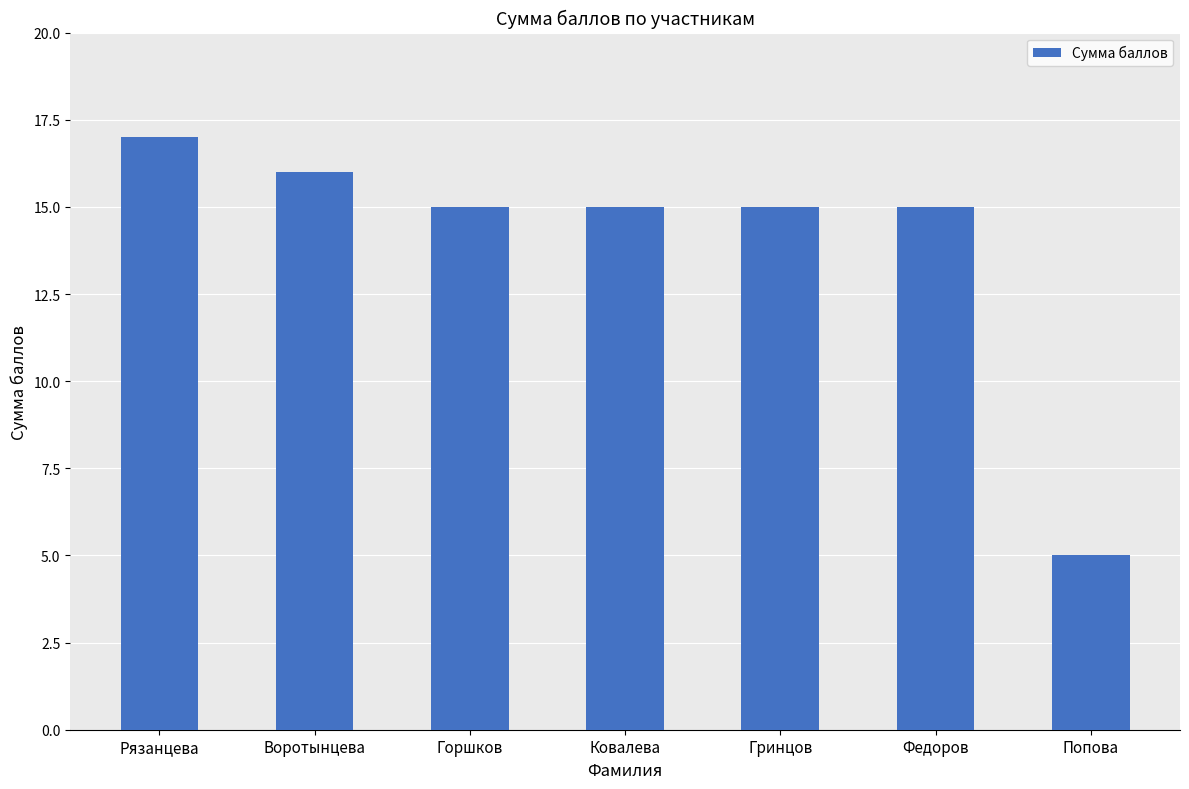

What is the label of the 5th bar from the right?

Горшков